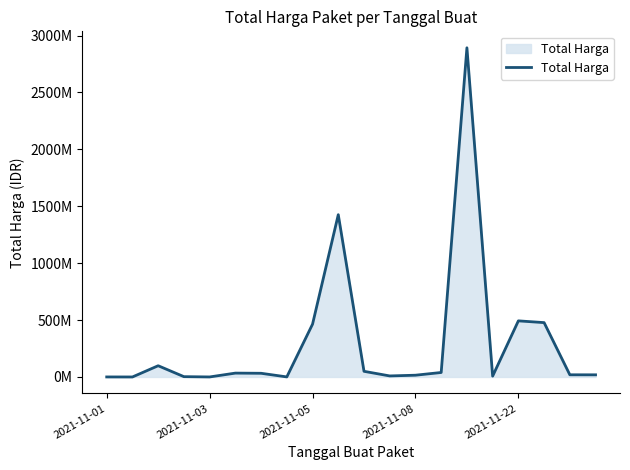

Does the chart display data point markers on the line(s)?

No